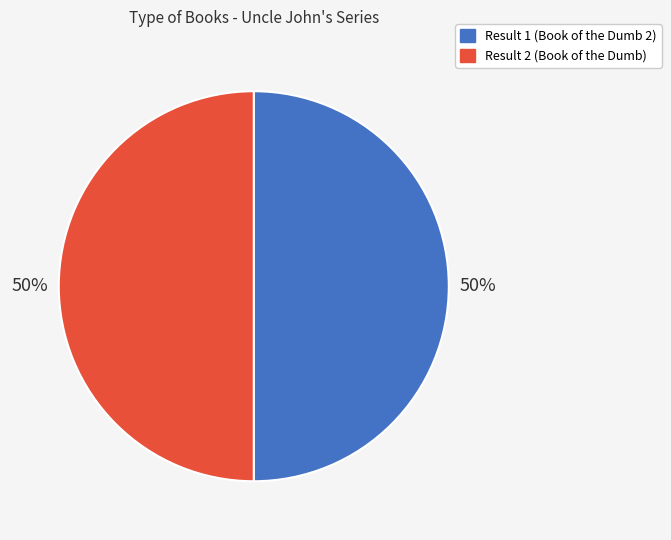

True or false: Result 2 (Book of the Dumb) accounts for 50% of the total.

True